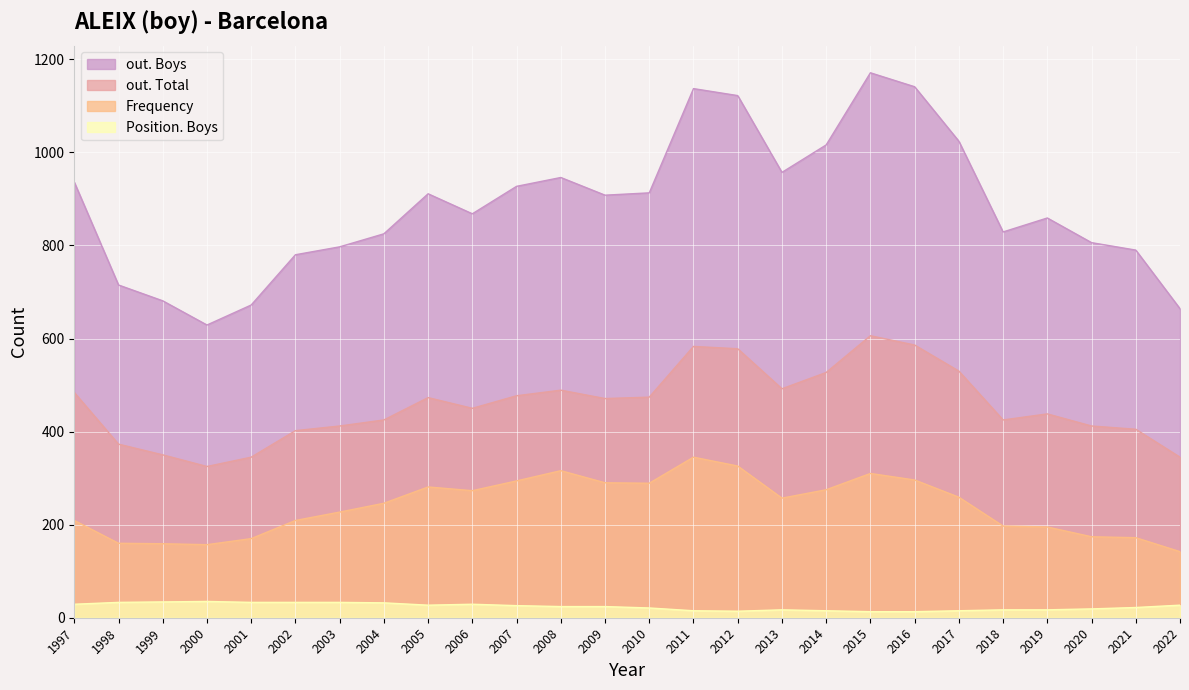

What are all the series names shown in the legend?

out. Boys, out. Total, Frequency, Position. Boys